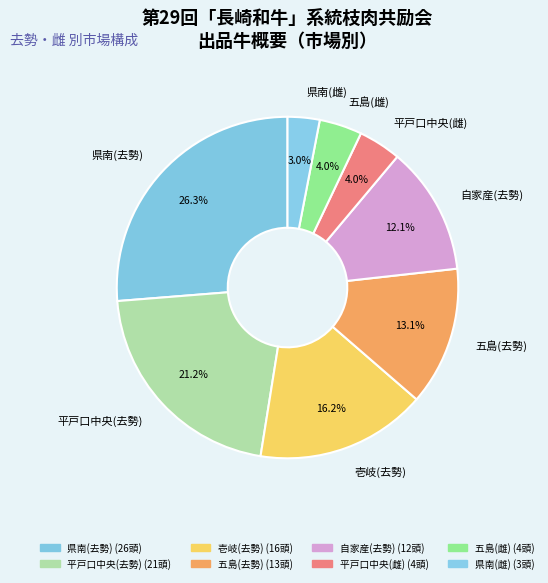

What percentage is the 壱岐(去勢) slice, to the nearest percent?

16%